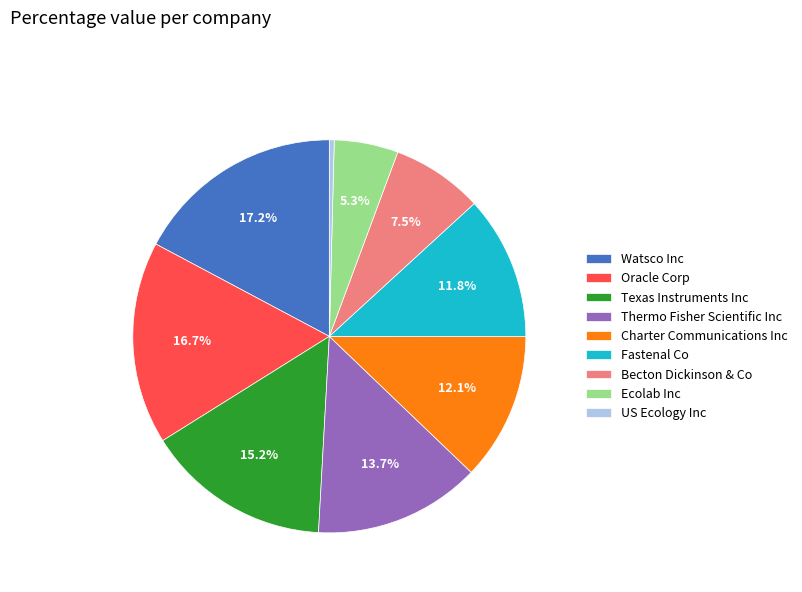

Is there a majority slice in this chart?

No